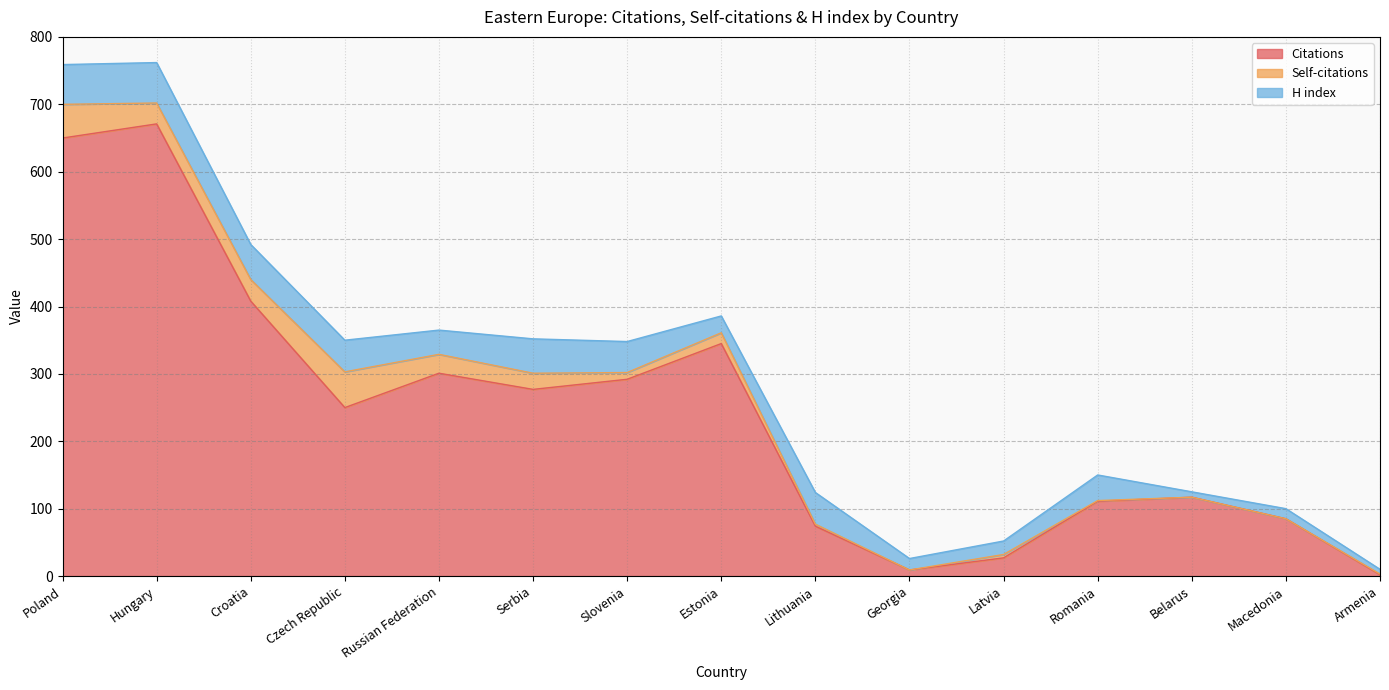

The value of H index at Latvia is 20. True or false?

True